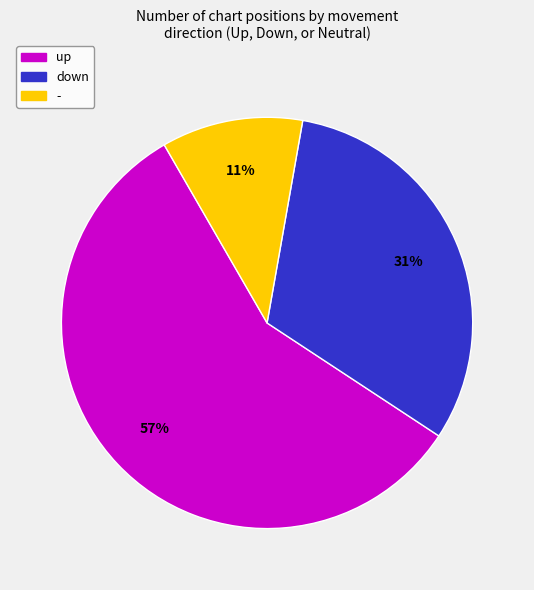

What percentage is the - slice, to the nearest percent?

11%